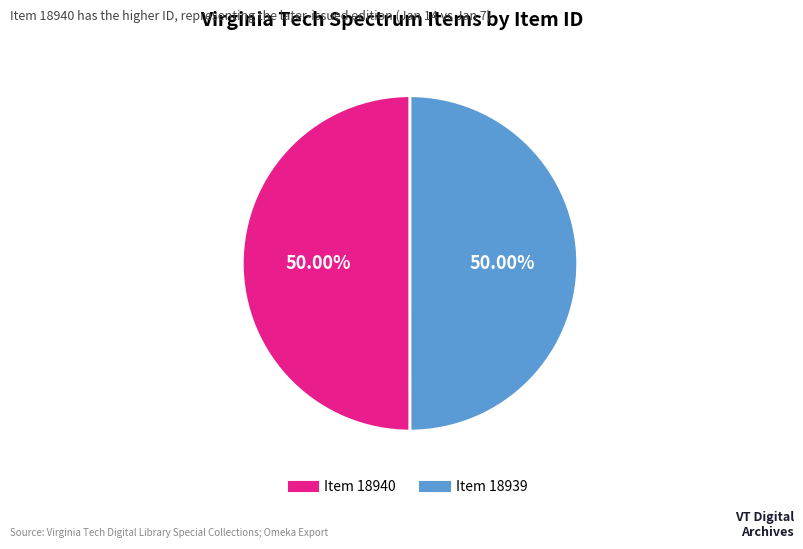

To the nearest percent, what is the average slice percentage?

50%